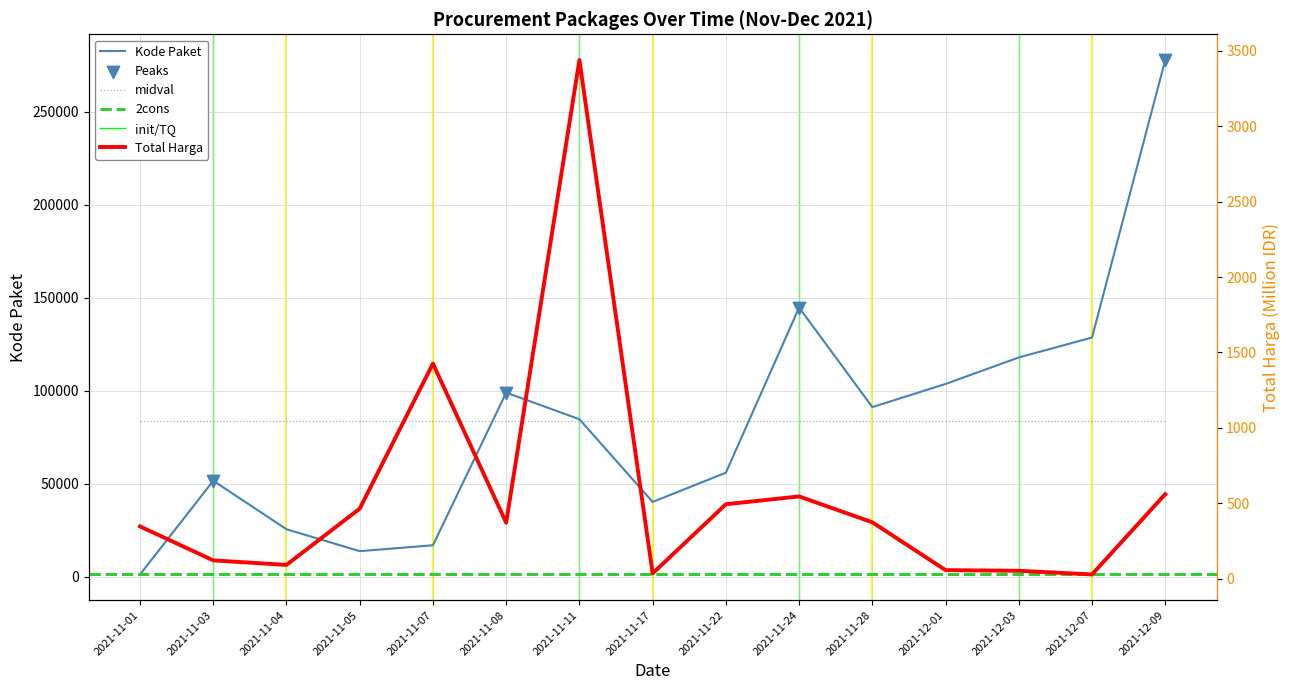

Which series contains the highest Y value?

Kode Paket